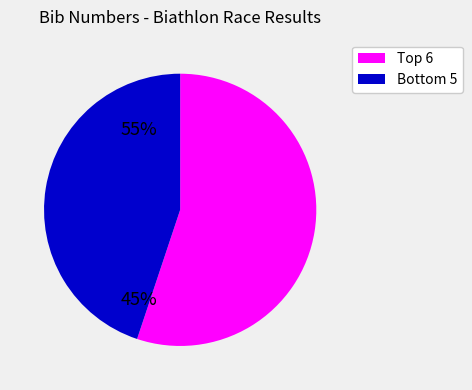

Is there any slice that represents more than half of the pie?

Yes